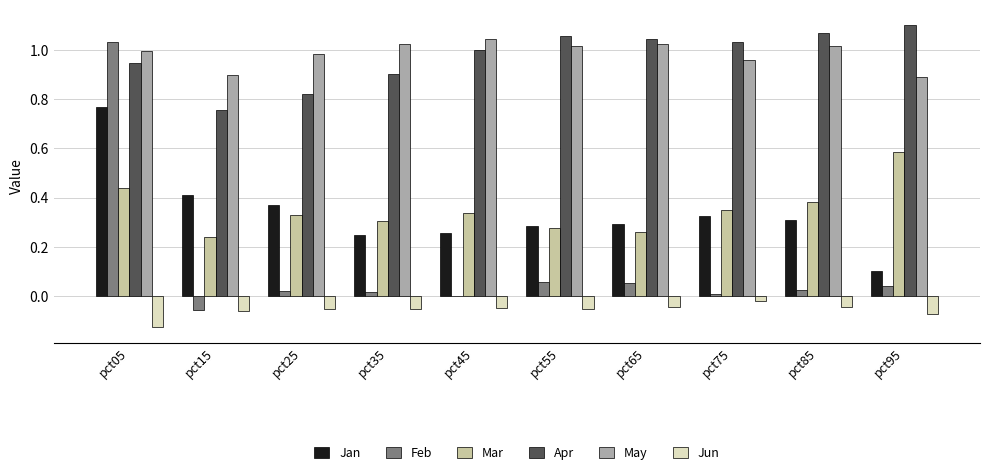

The Apr series shows 1.6 at pct35. True or false?

False